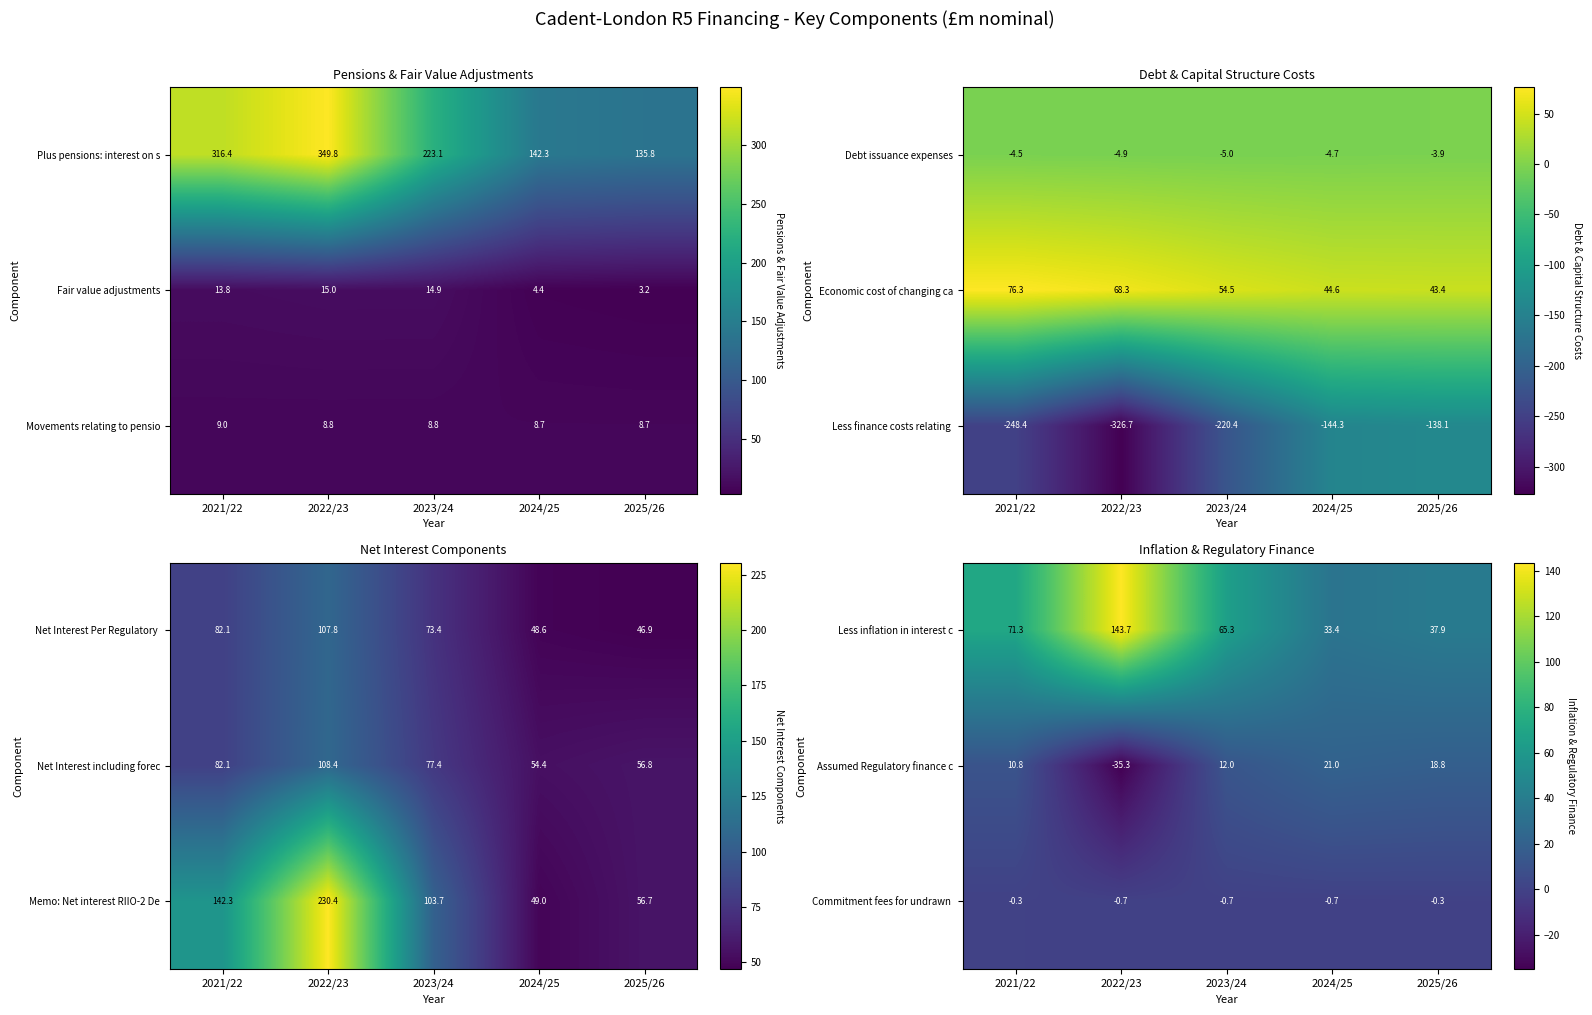

What is the total value across all series at 2025/26?

56.4